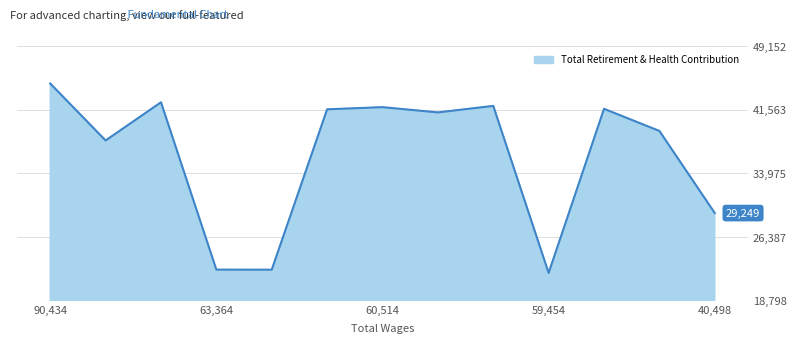

What is the smallest value displayed?

22116